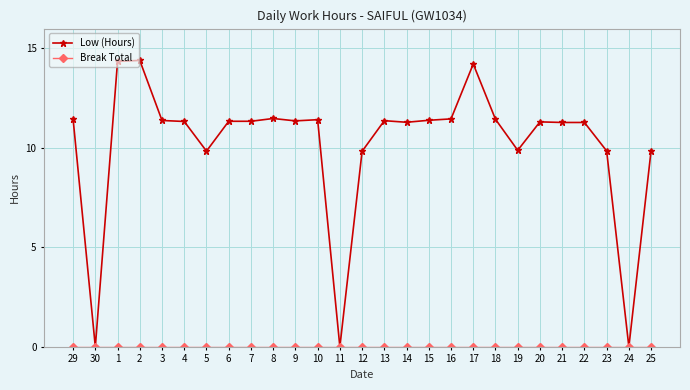

Which series changed the most between 5 and 20?

Low (Hours)